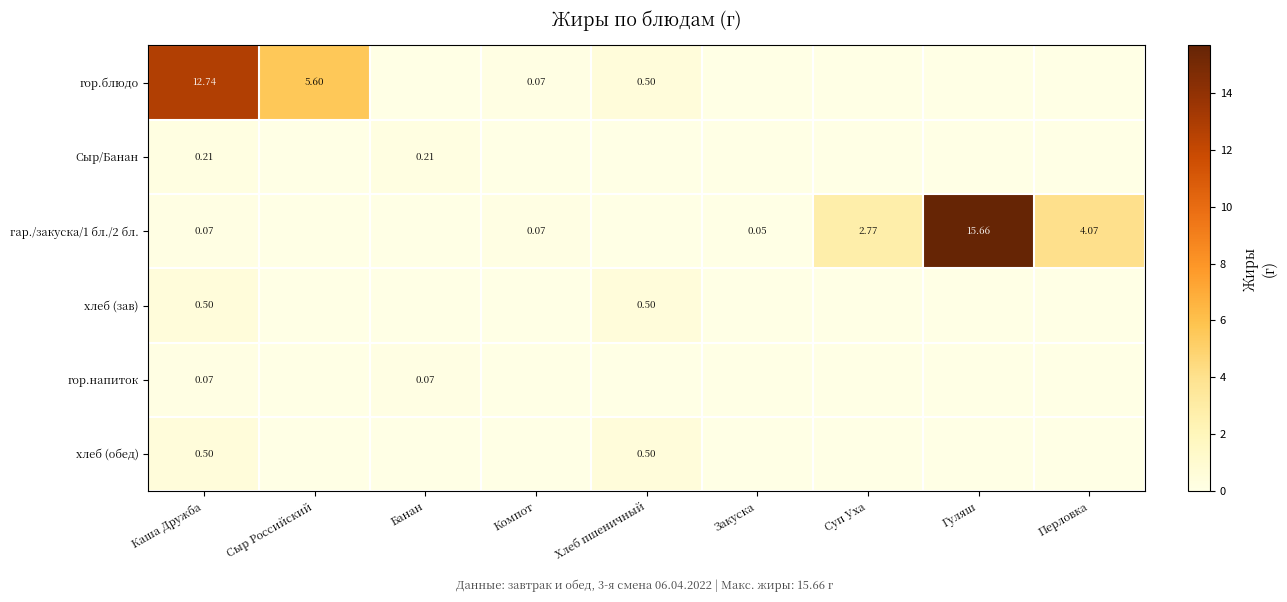

How many data points does each series have?

9